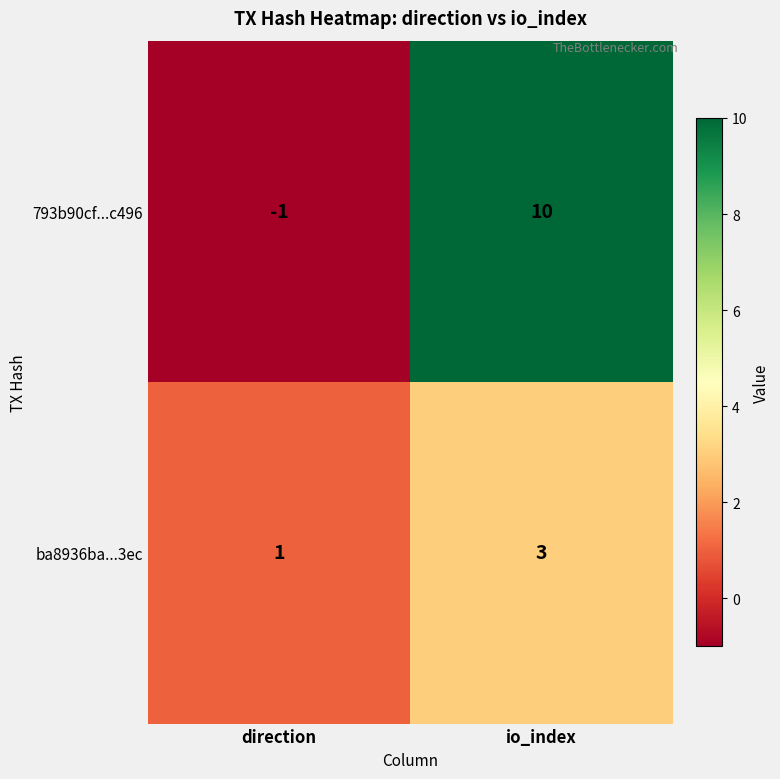

The value of ba8936ba...3ec at io_index is 3. True or false?

True